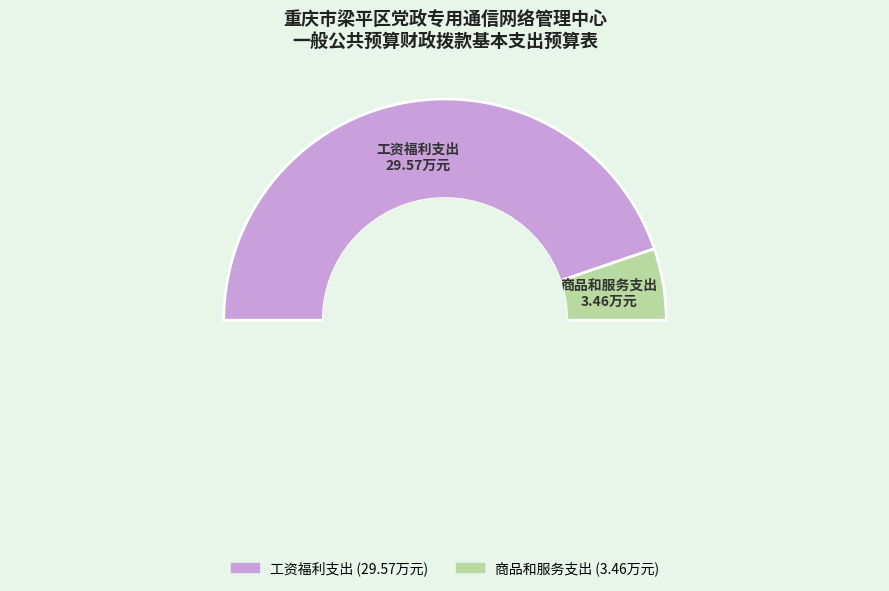

To the nearest percent, what is the difference between the largest and smallest slice percentages?

79%